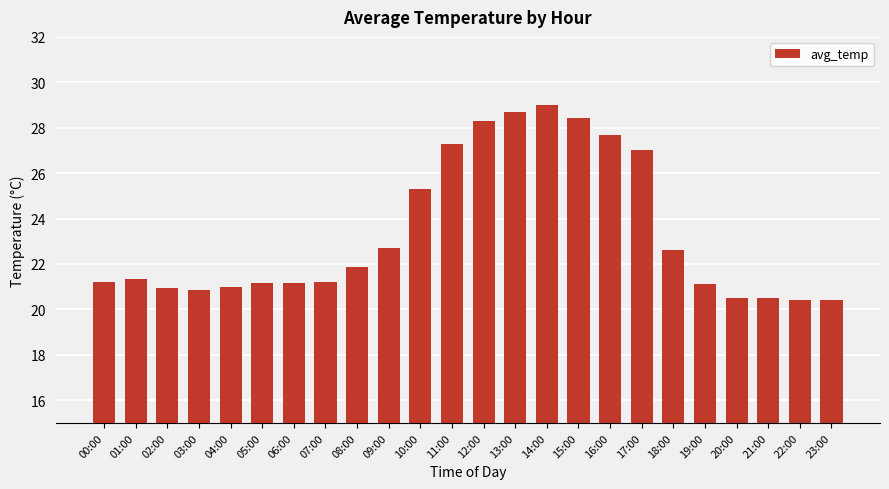

True or false: the data shows 27.0 at 17:00.

True